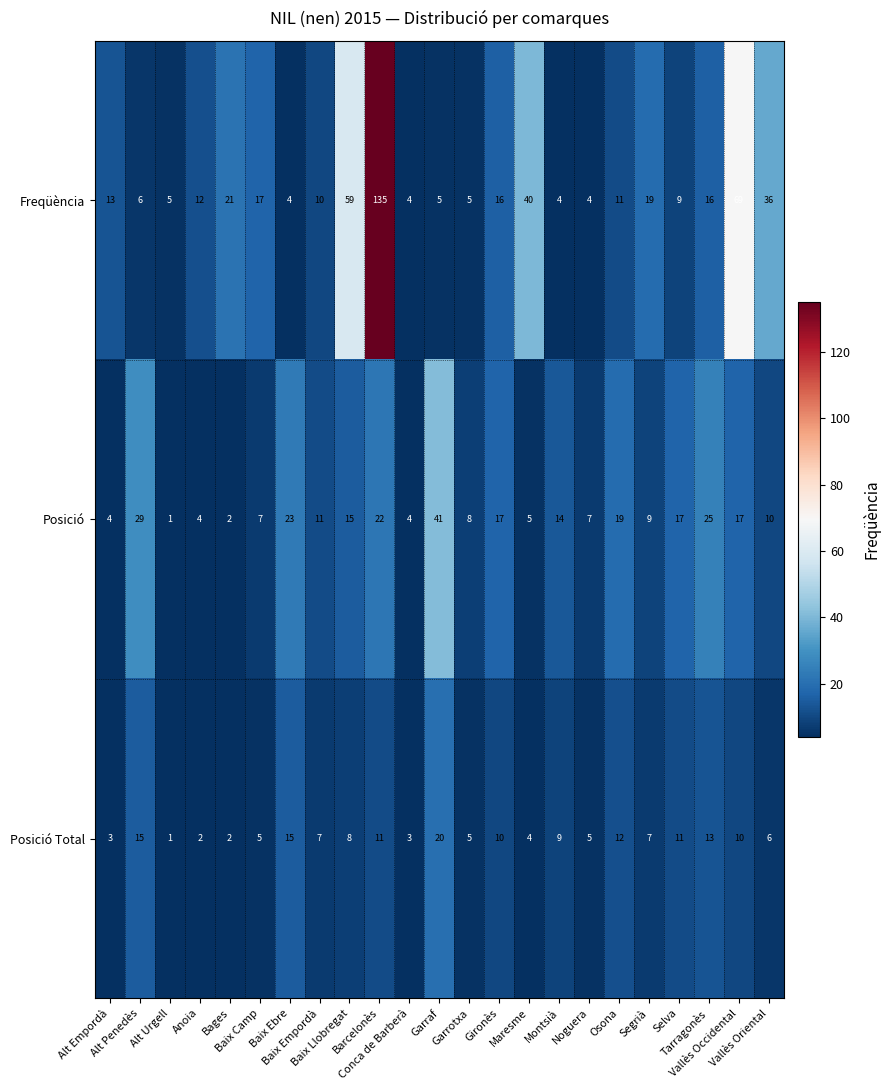

At which category is the sum across all series the highest?

Barcelonès